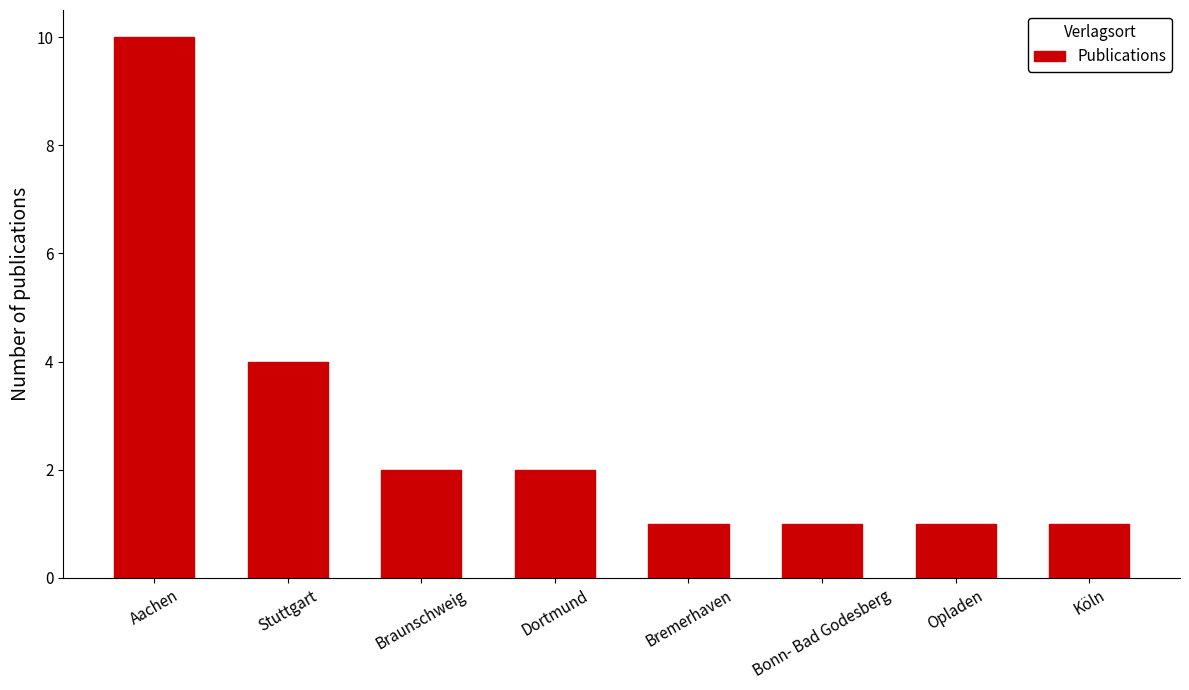

How many values are below 2?

4